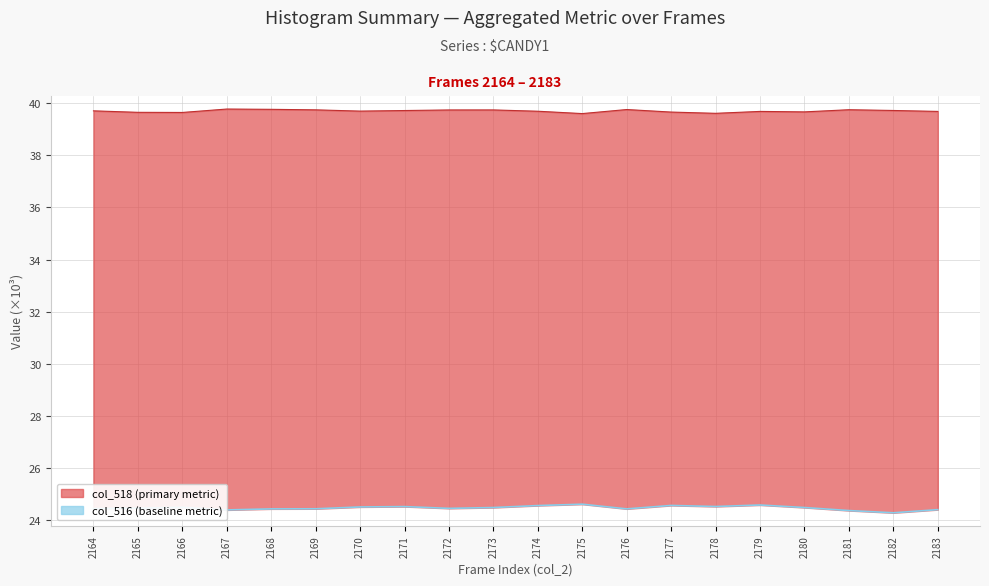

True or false: col_518 and col_516 cross at least once.

False